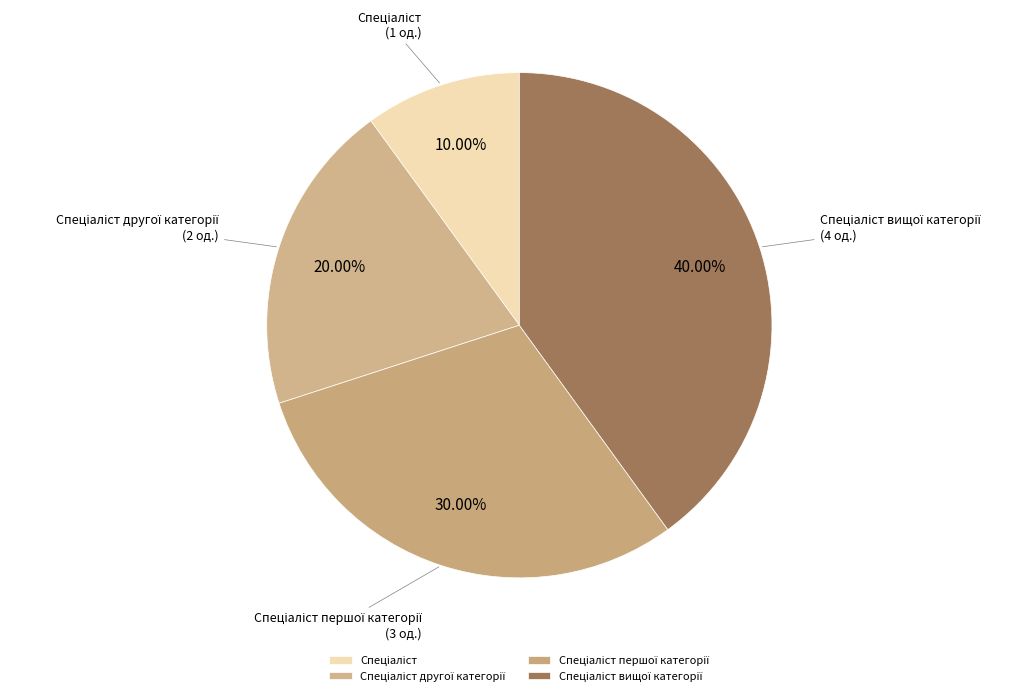

Is there any slice that represents more than half of the pie?

No